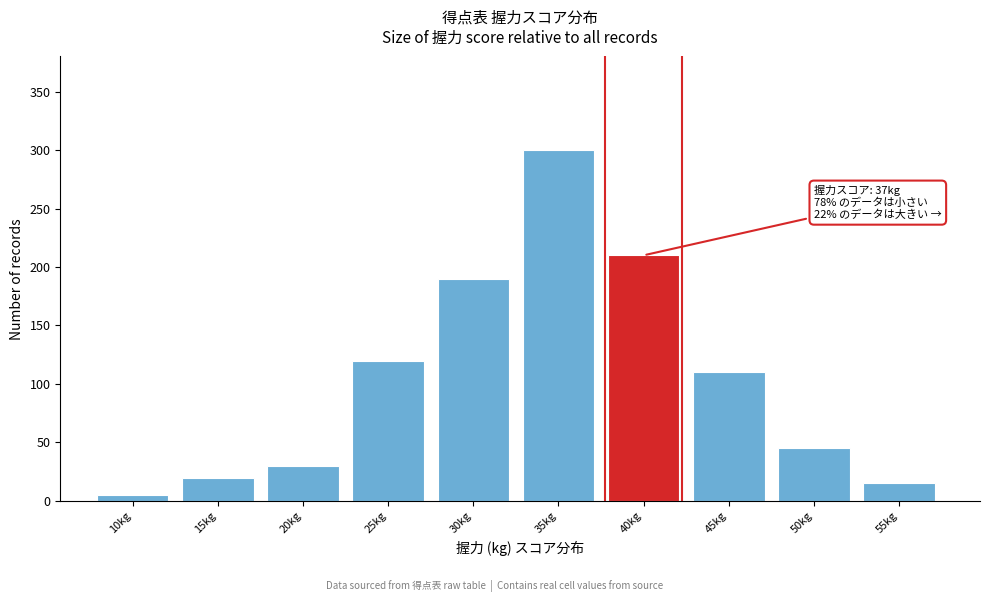

Reading left to right, extract all data points from this chart.

10kg=5	15kg=20	20kg=30	25kg=120	30kg=190	35kg=300	40kg=210	45kg=110	50kg=45	55kg=15